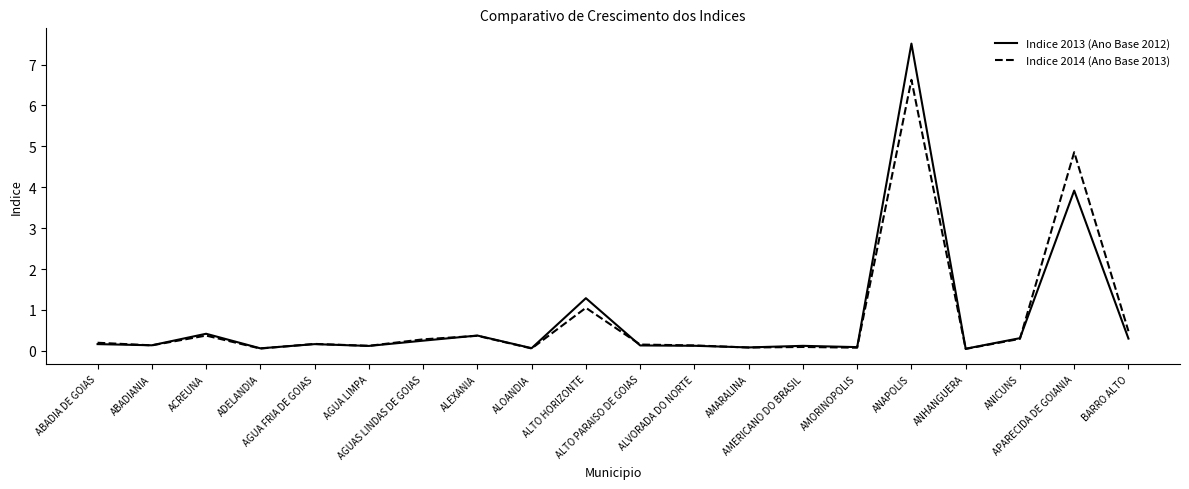

What is the difference between the maximum and minimum values in the Indice 2013 (Ano Base 2012) series?

7.5